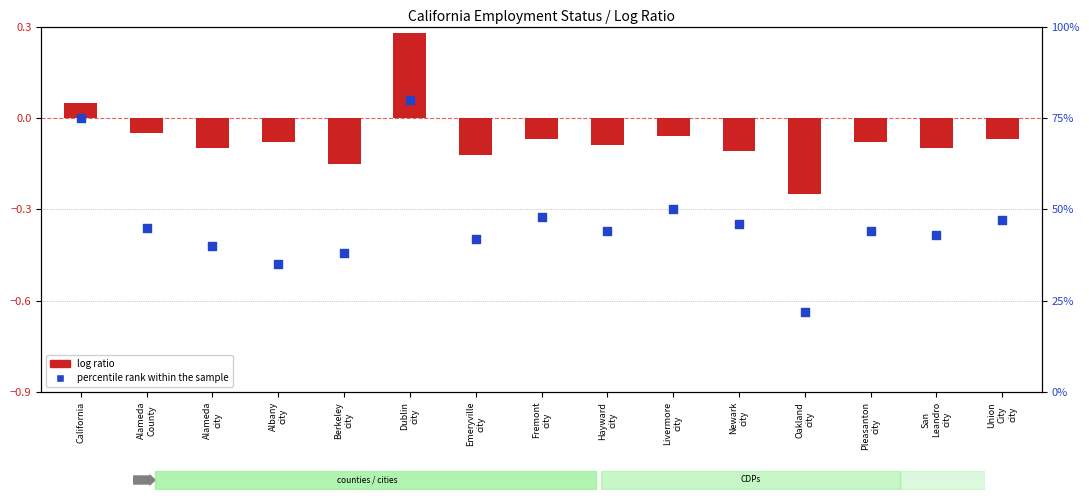

Which series has the largest total across all categories?

percentile rank within the sample